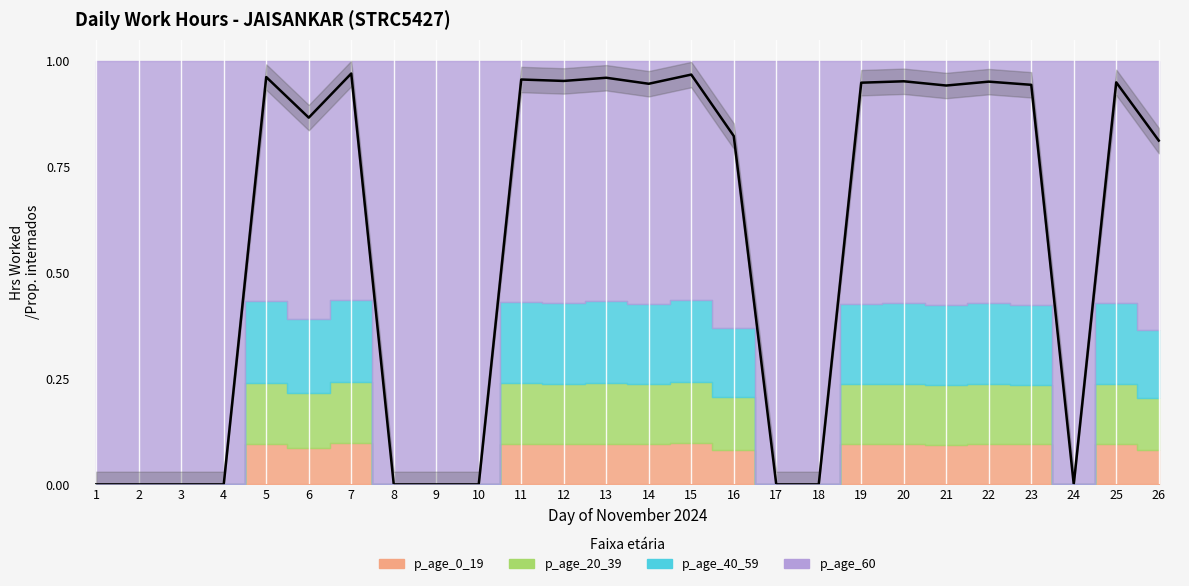

What is the greatest value displayed?

1.0